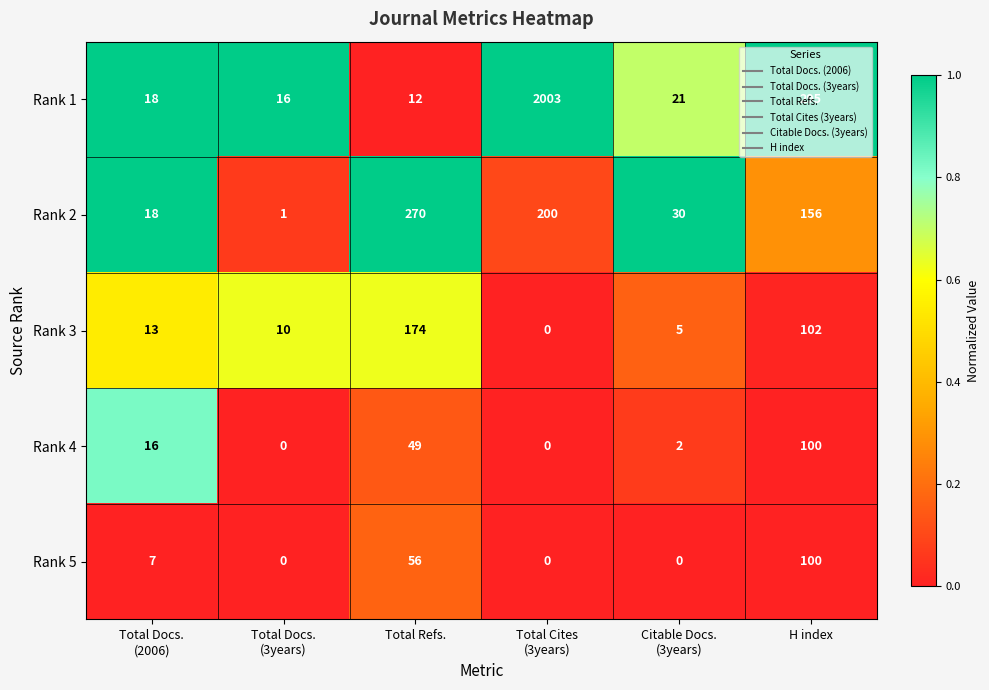

Which series has the largest range (max minus min)?

Rank 1